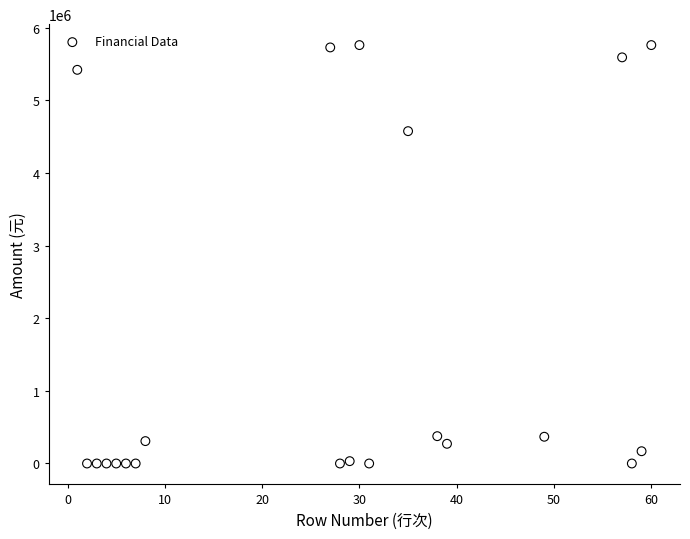

What Y value in the scatter plot is closest to 2880018?

4575262.5